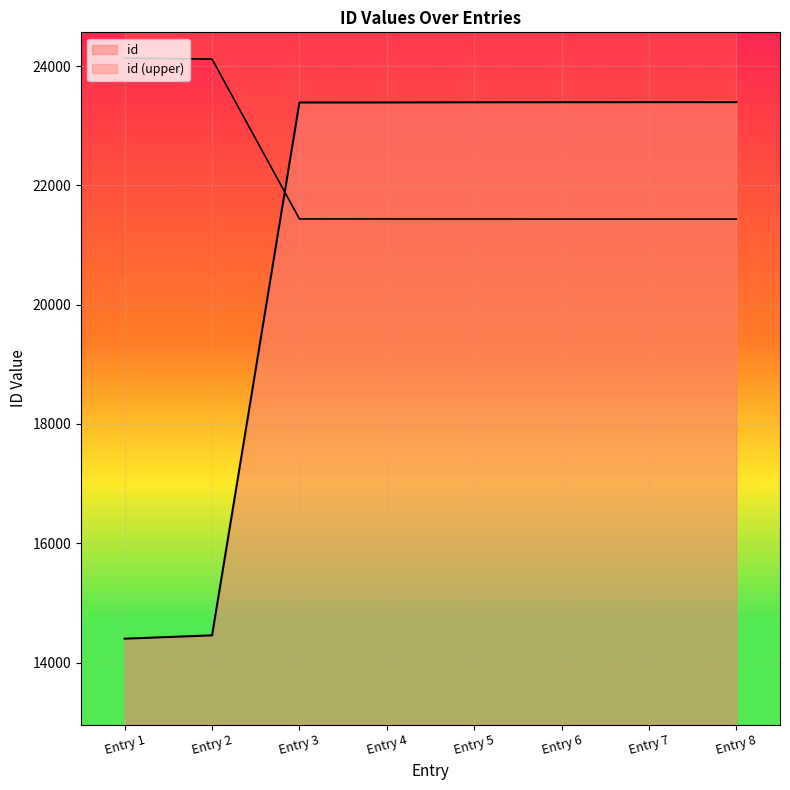

What is the smallest value displayed?

14400